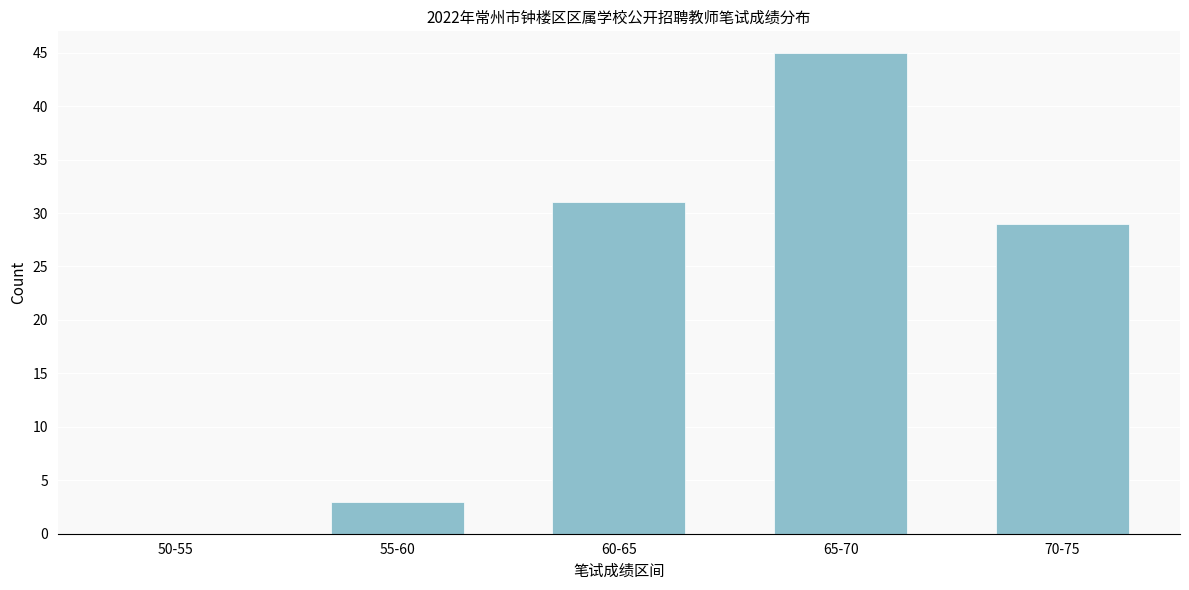

Reading left to right, list all the values displayed in this chart.

50-55=0	55-60=3	60-65=31	65-70=45	70-75=29